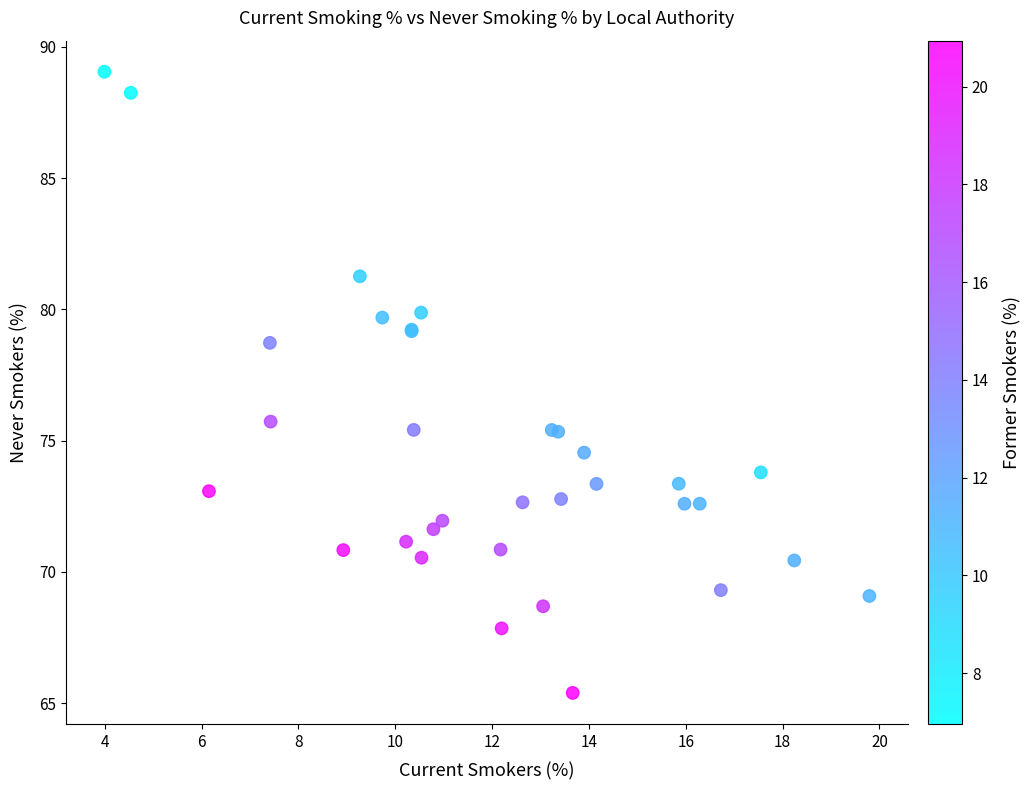

What Y value in the scatter plot is closest to 77?

75.7